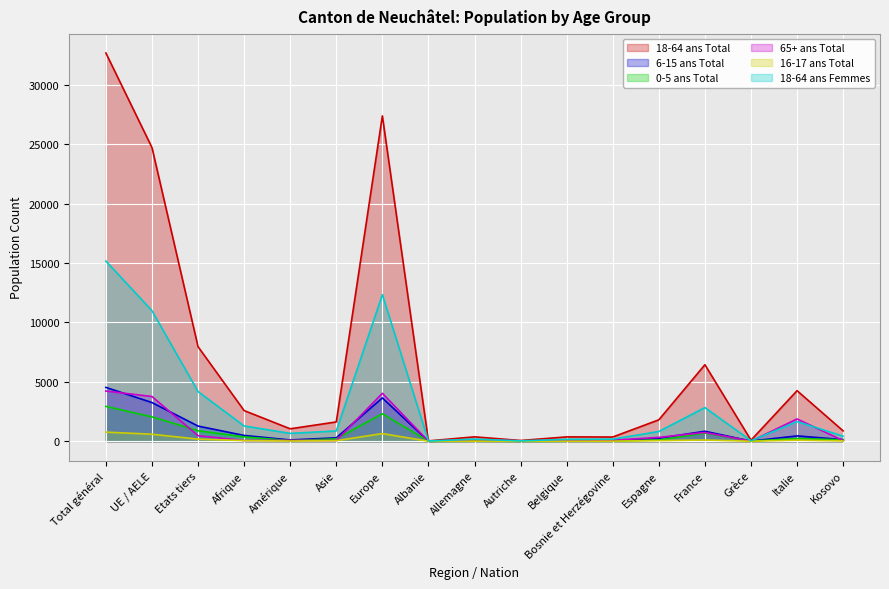

Count the number of categories in the chart.

17